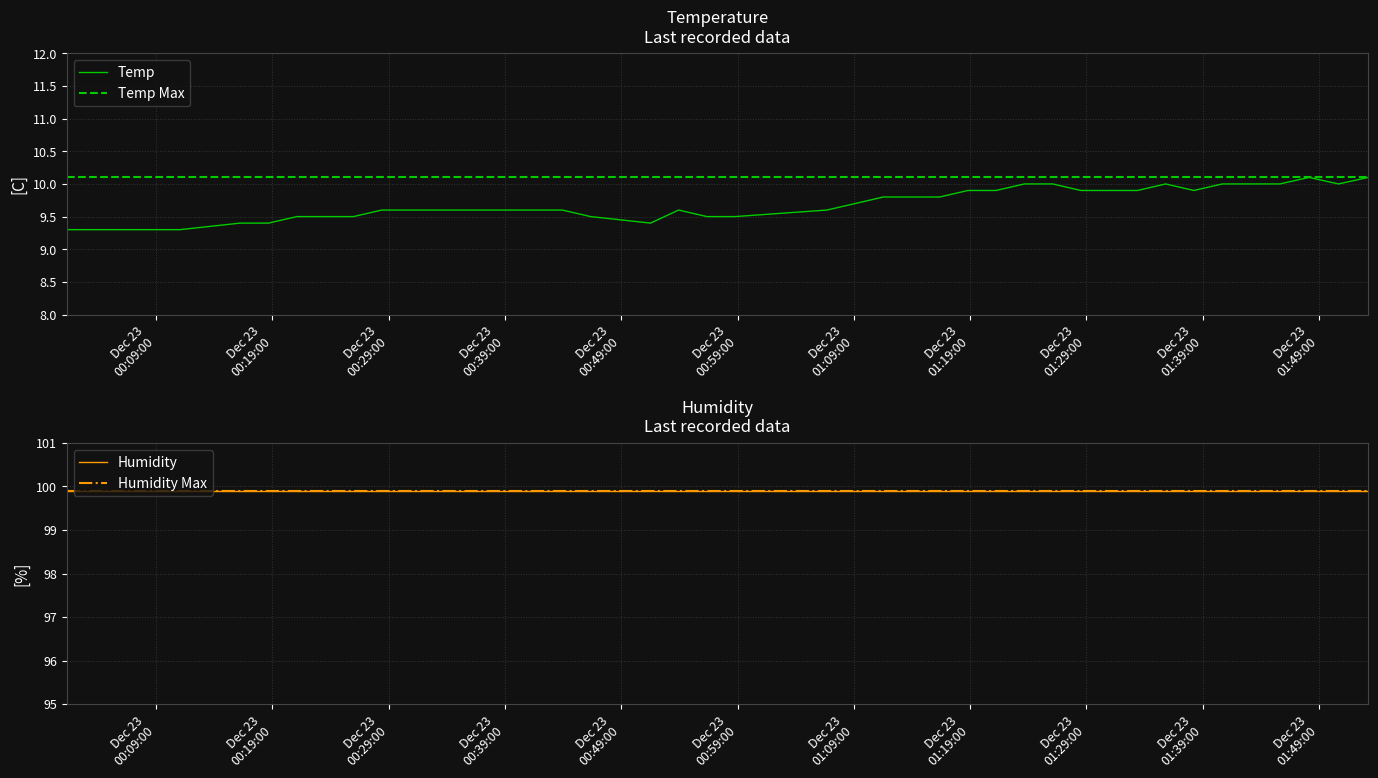

What is the difference between the second highest and minimum values?

0.8